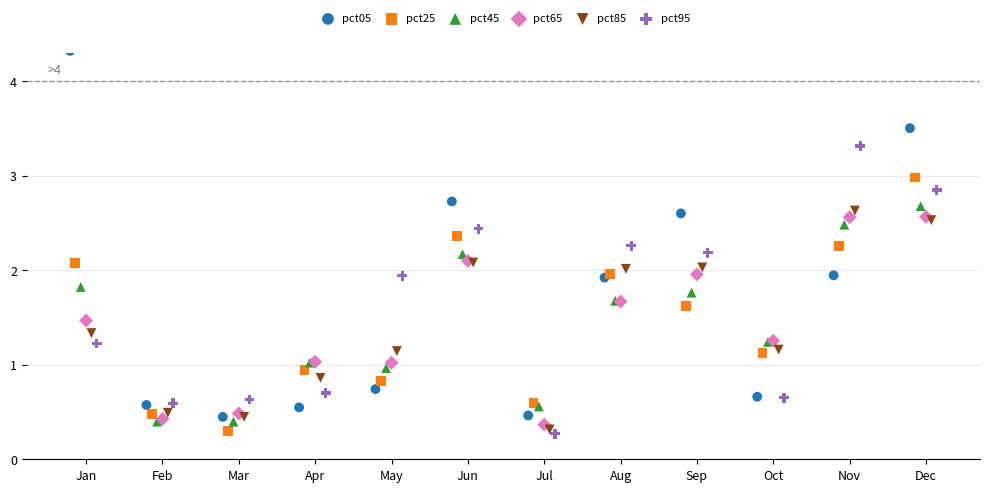

Which series has the widest spread of Y values?

pct05